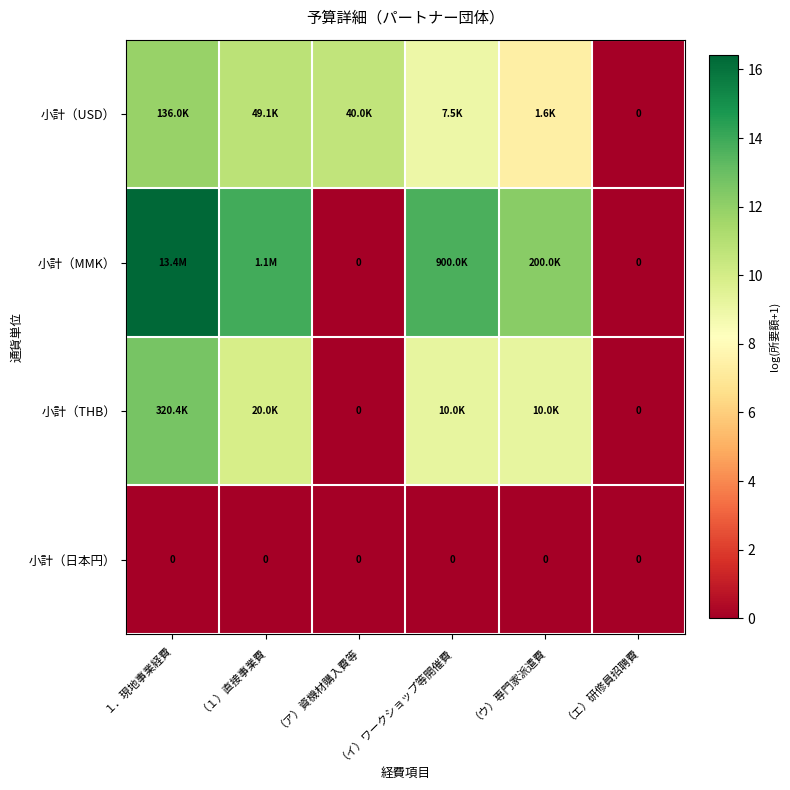

Which series has the largest total across all categories?

小計（MMK）